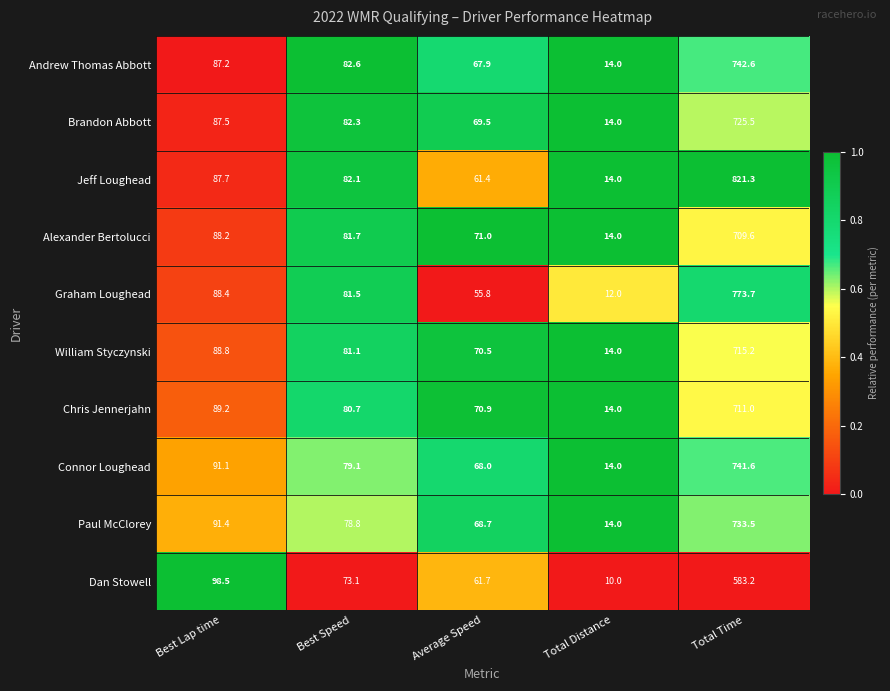

Which series has the largest total across all categories?

Jeff Loughead